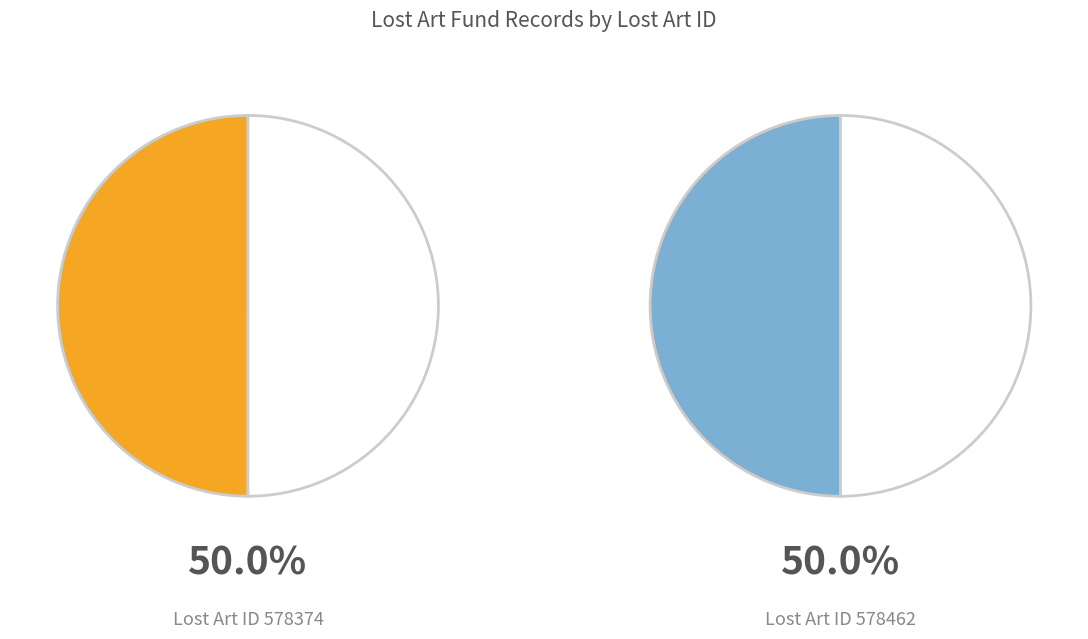

Which category accounts for the majority?

578462